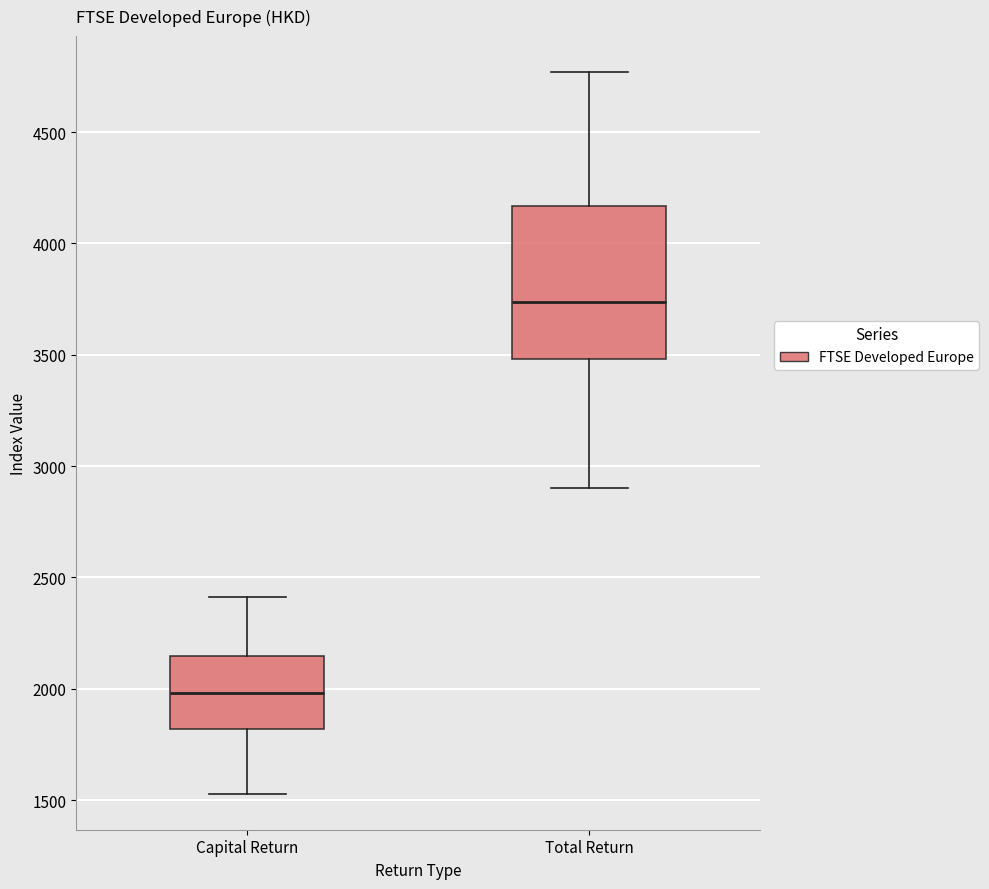

Reading left to right, read every box against the y-axis: the position of its median line, the range the box covers, and the ends of its whiskers. The values are not printed on the chart, so give them approximately, as read against the axis.

Capital Return: median 2000, box 1800 to 2150, whiskers 1550 to 2400
Total Return: median 3750, box 3500 to 4150, whiskers 2900 to 4750